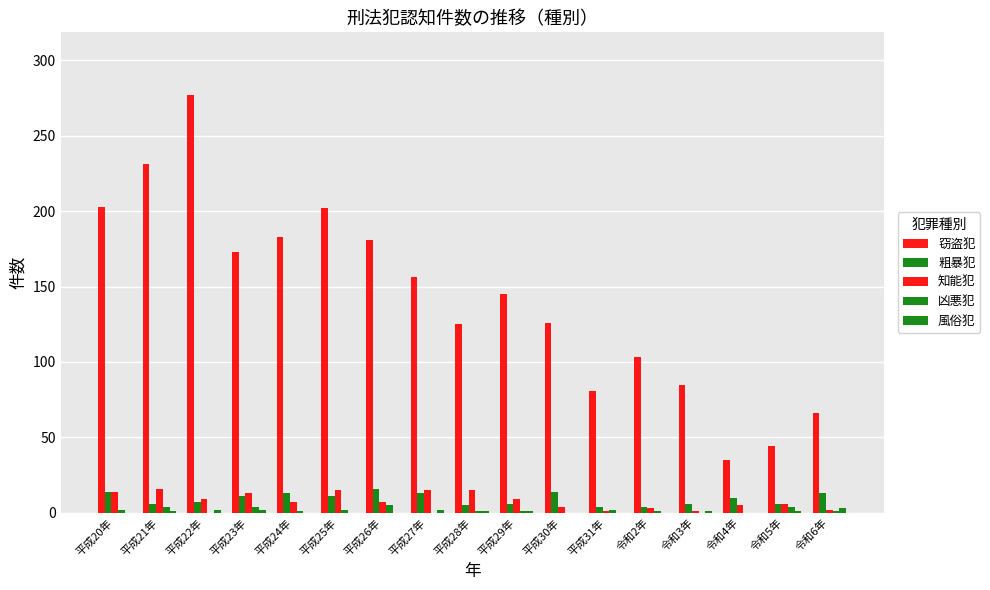

How many series are shown in this chart?

5